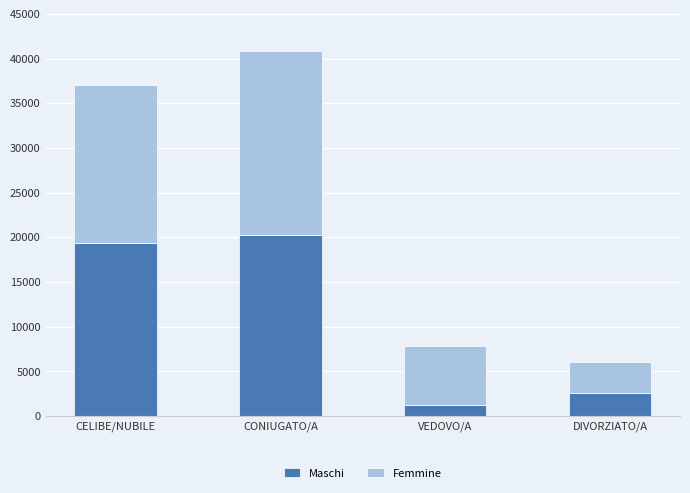

Reading left to right, what are the values for Maschi?

CELIBE/NUBILE=19316	CONIUGATO/A=20310	VEDOVO/A=1223	DIVORZIATO/A=2537